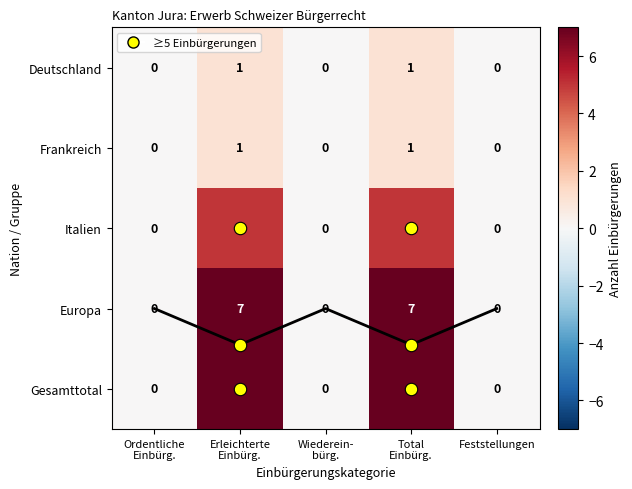

The value of Europa trend at Erleichterte
Einbürg. is 1.0. True or false?

False